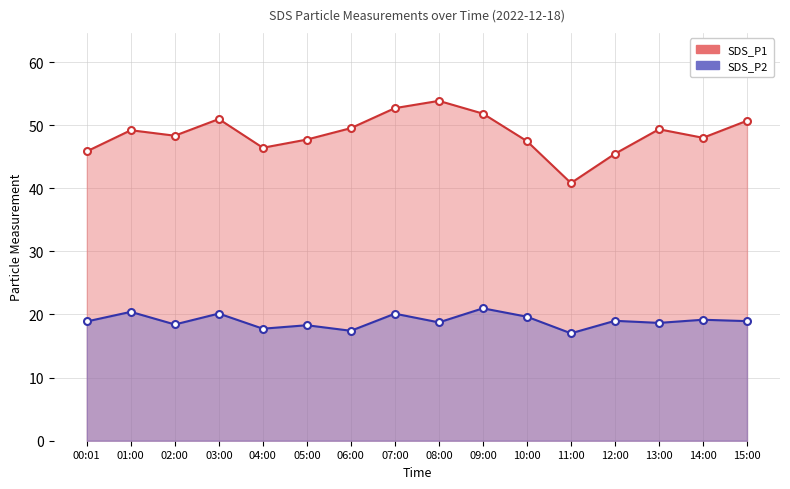

What is the smallest value displayed?

17.0